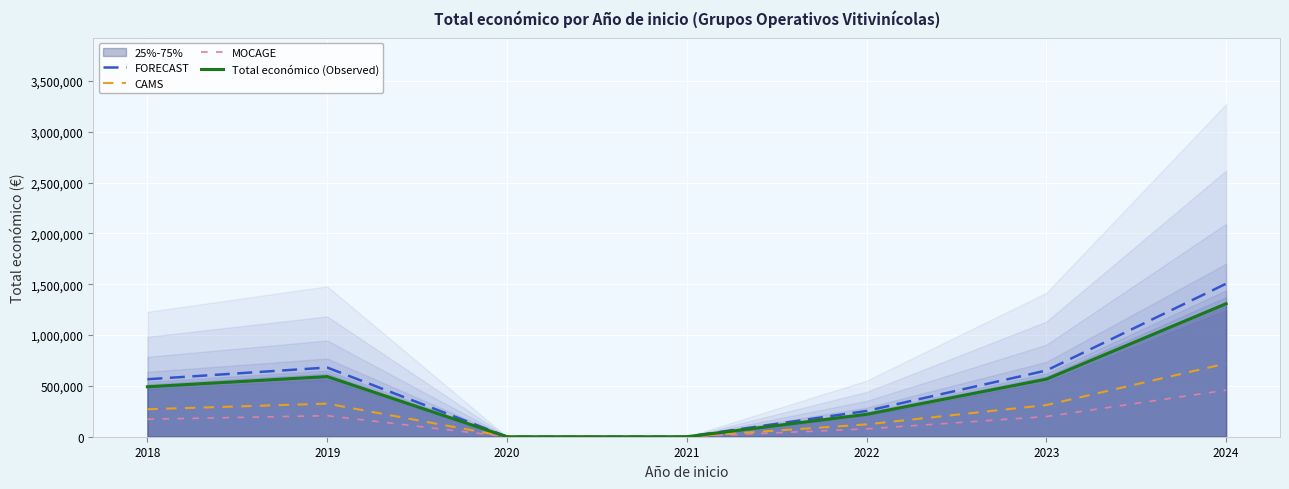

What value does the MOCAGE series have at 2019?

207157.3